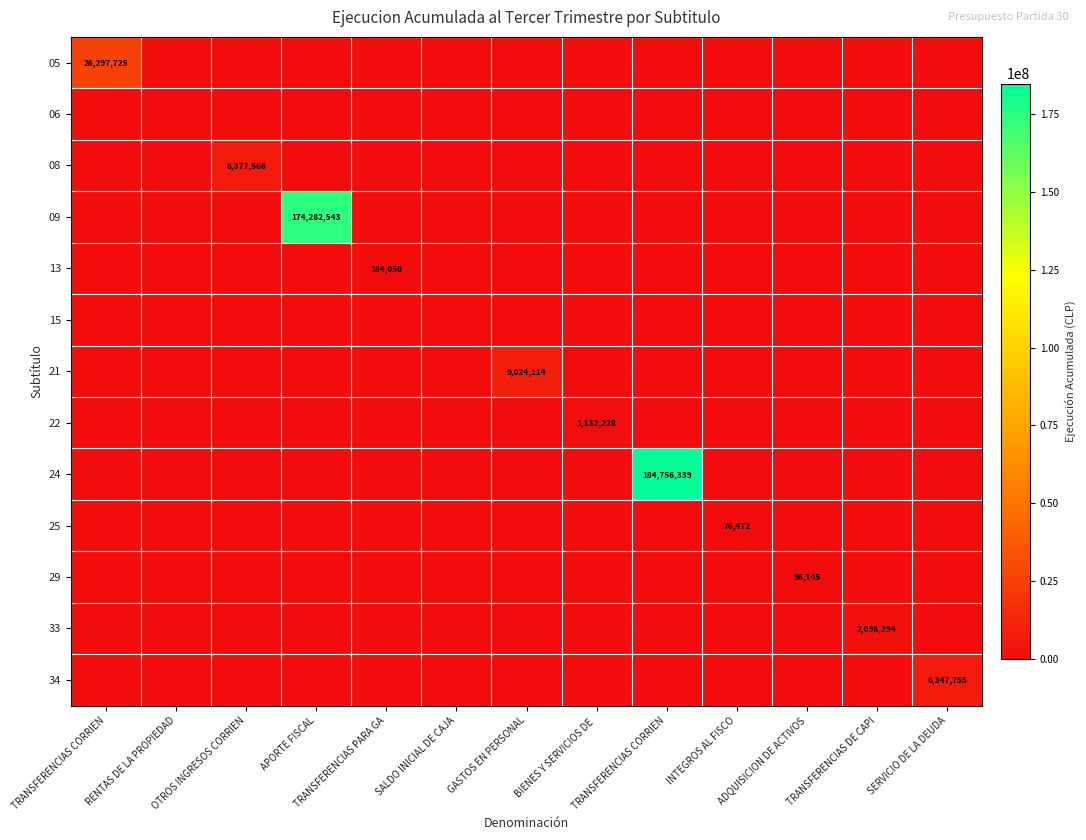

Is it true that 29 equals -57788 at SALDO INICIAL DE CAJA?

False